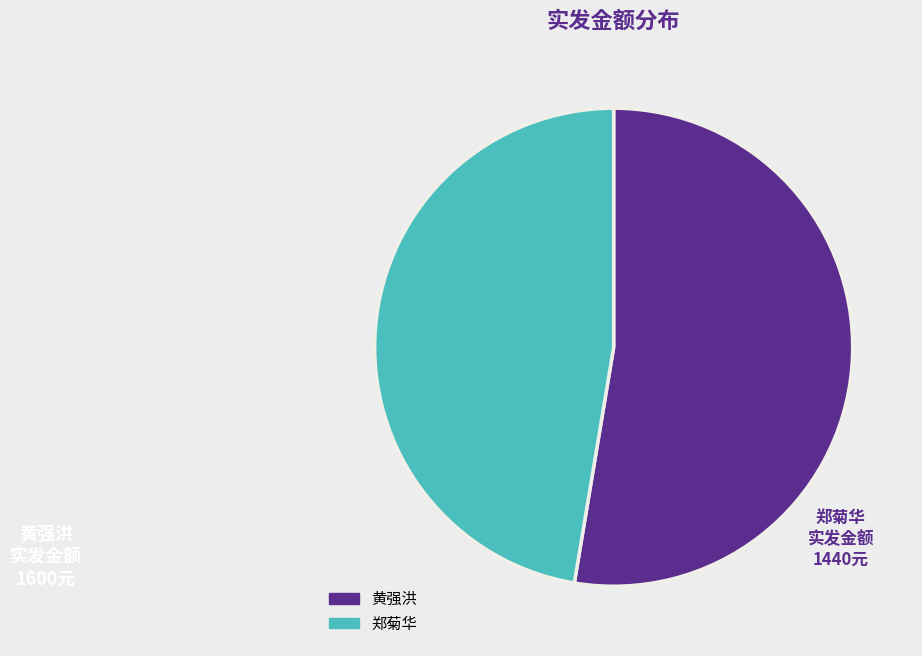

How many segments does this pie chart have?

2